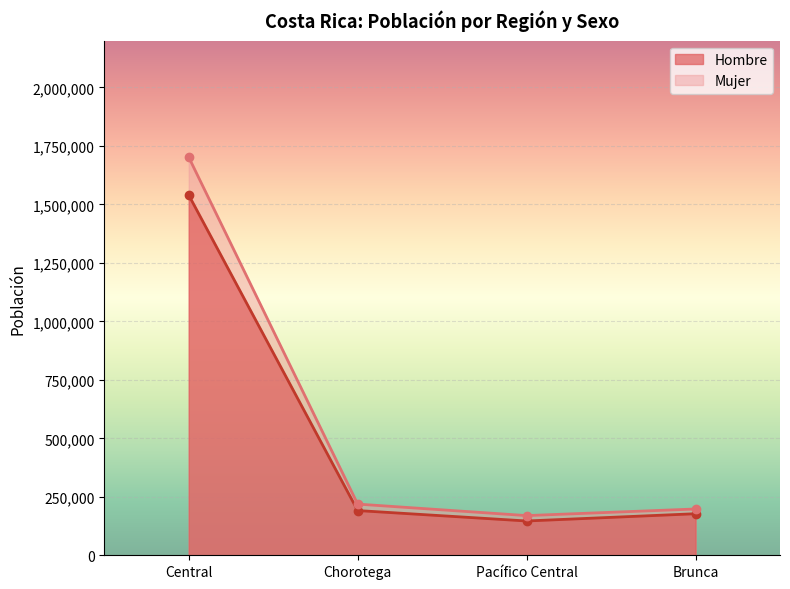

Reading left to right, what are all the values shown in this chart?

Hombre: 1539496	191188	146576	177613
Mujer: 1701320	218751	169571	197844